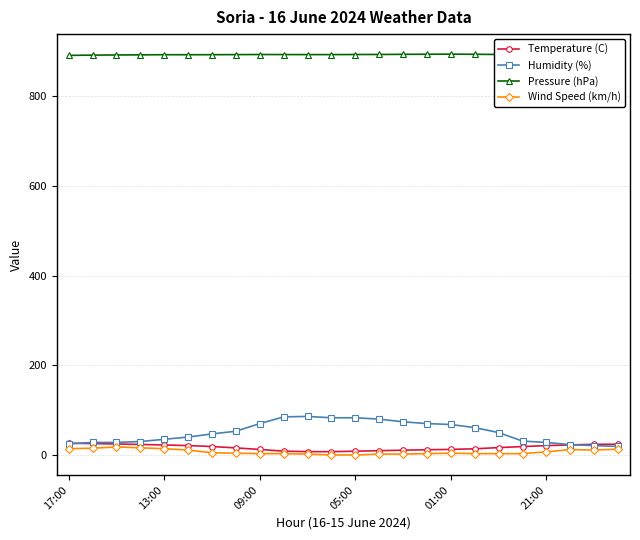

At how many categories does at least one series exceed 750?

24